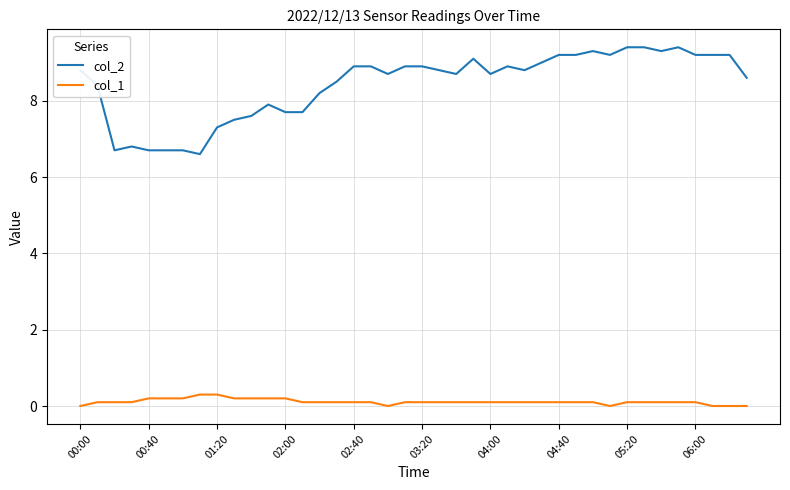

Which series has the widest spread of values?

col_2